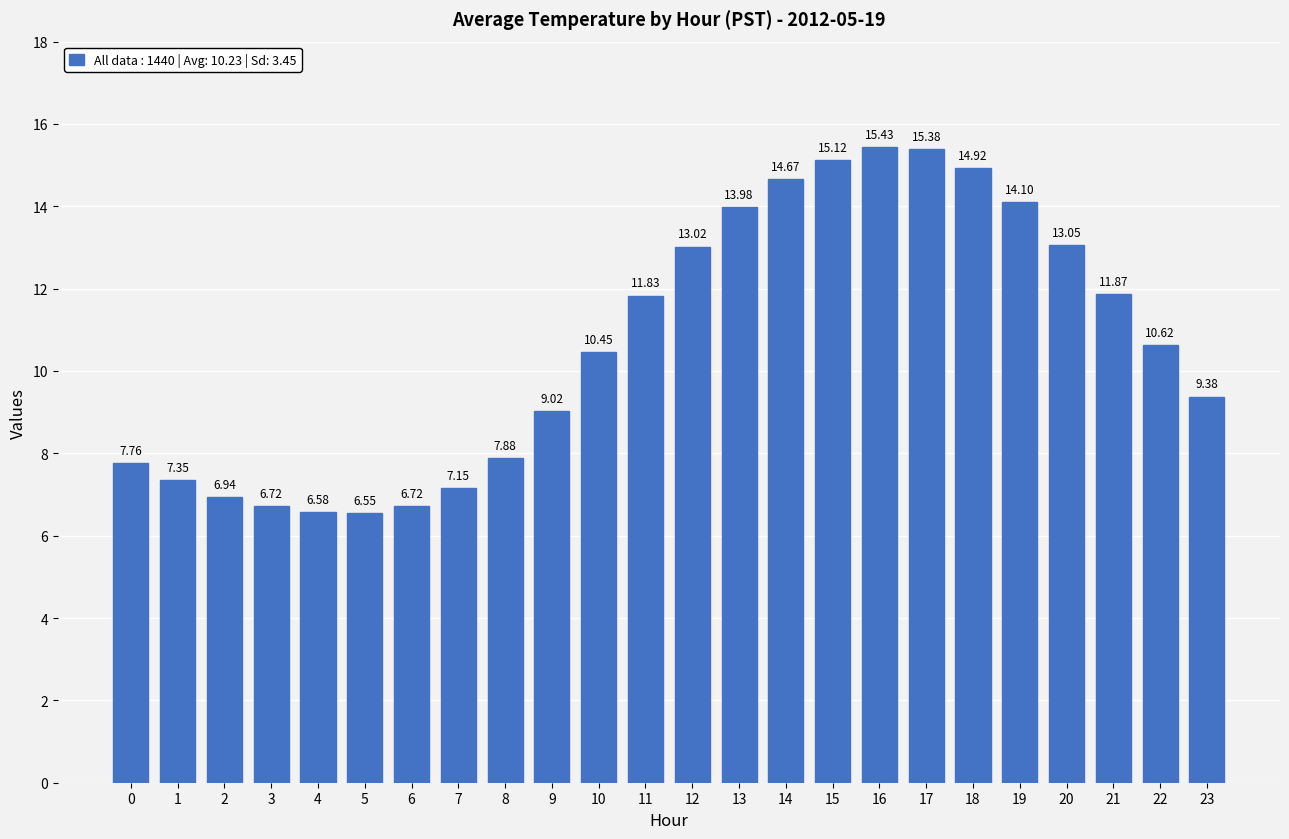

What is the change in value from 0 to 20?

+5.3